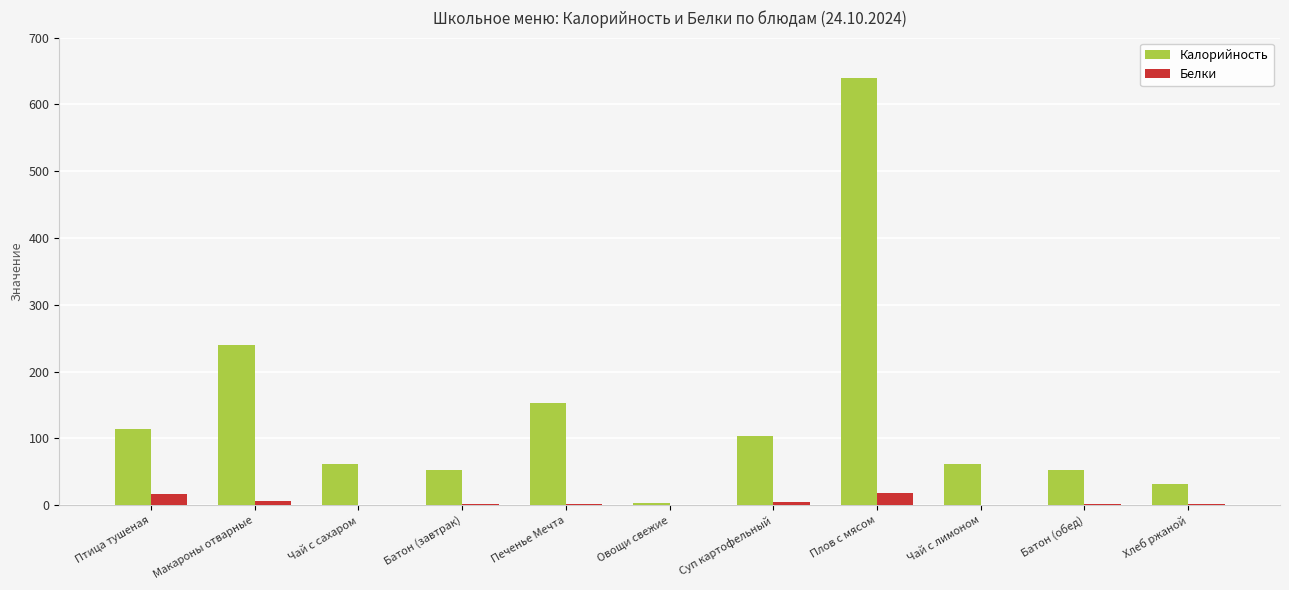

True or false: Калорийность has a value of 209.3 at Печенье Мечта.

False